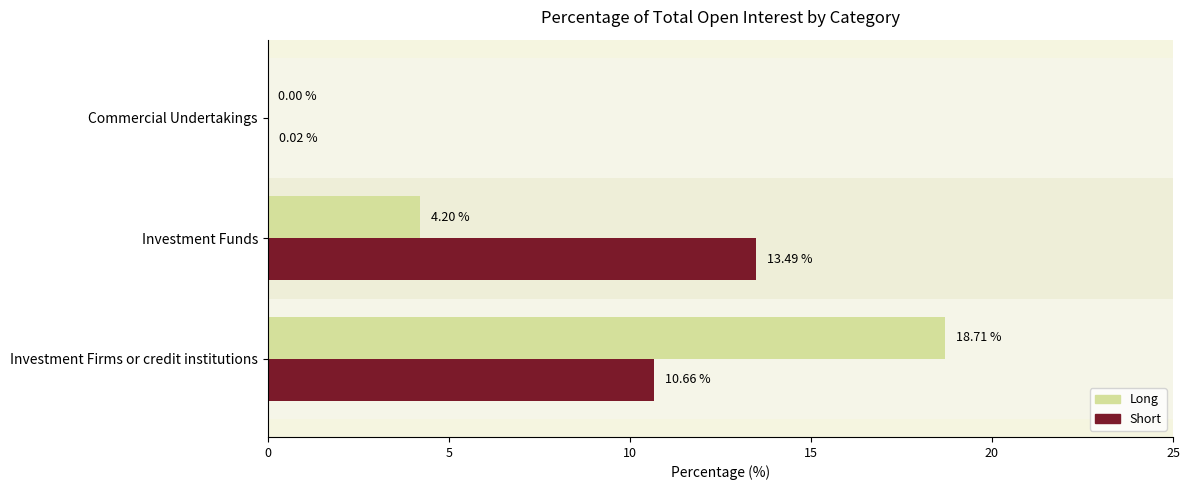

What is the spread (max minus min) of values at Investment Funds?

9.3